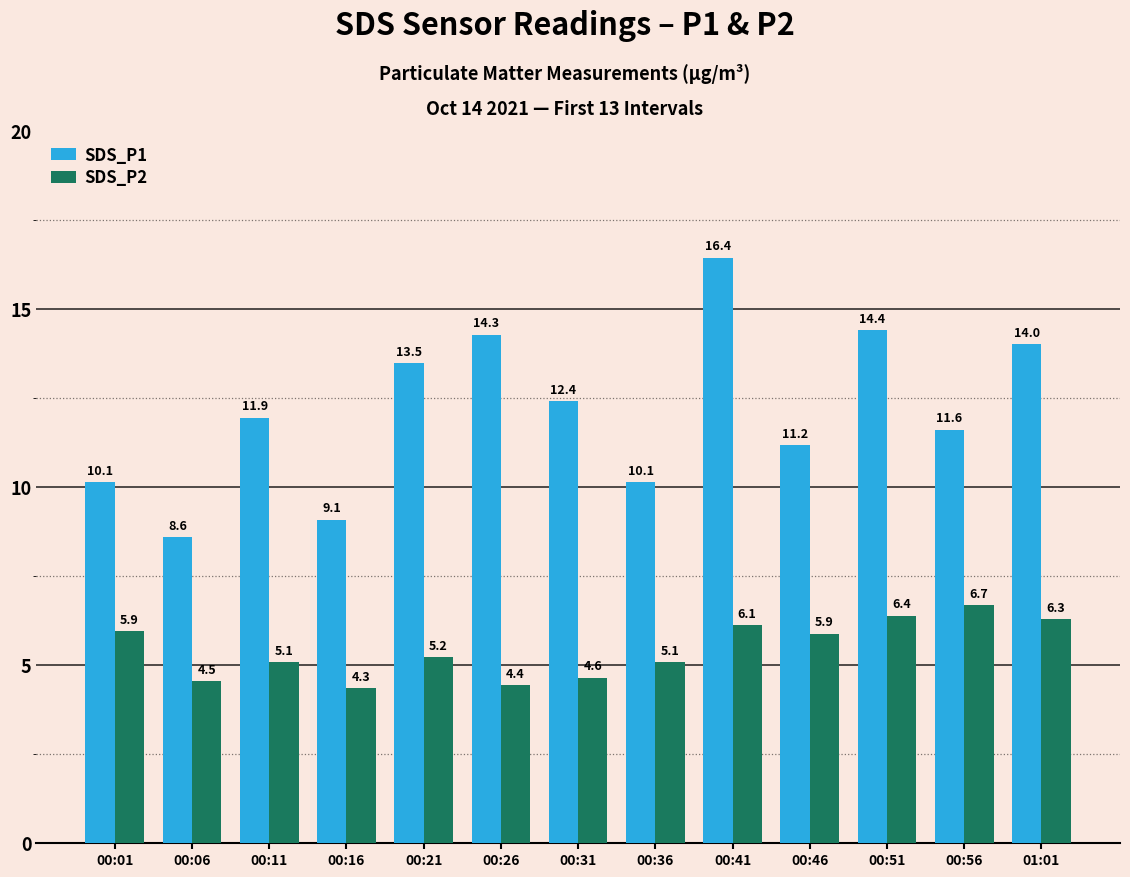

The value of SDS_P1 at 00:51 is 5.1. True or false?

False